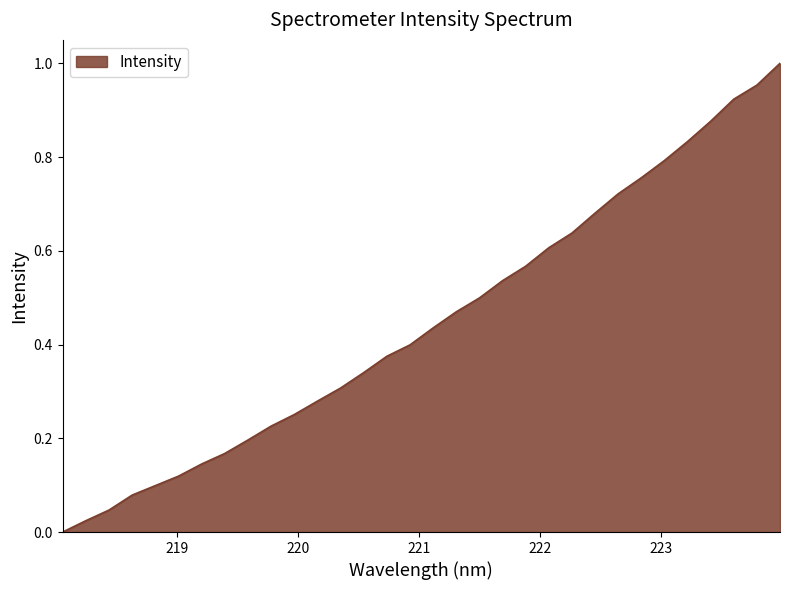

Which label corresponds to the largest value in the chart?

223.9802